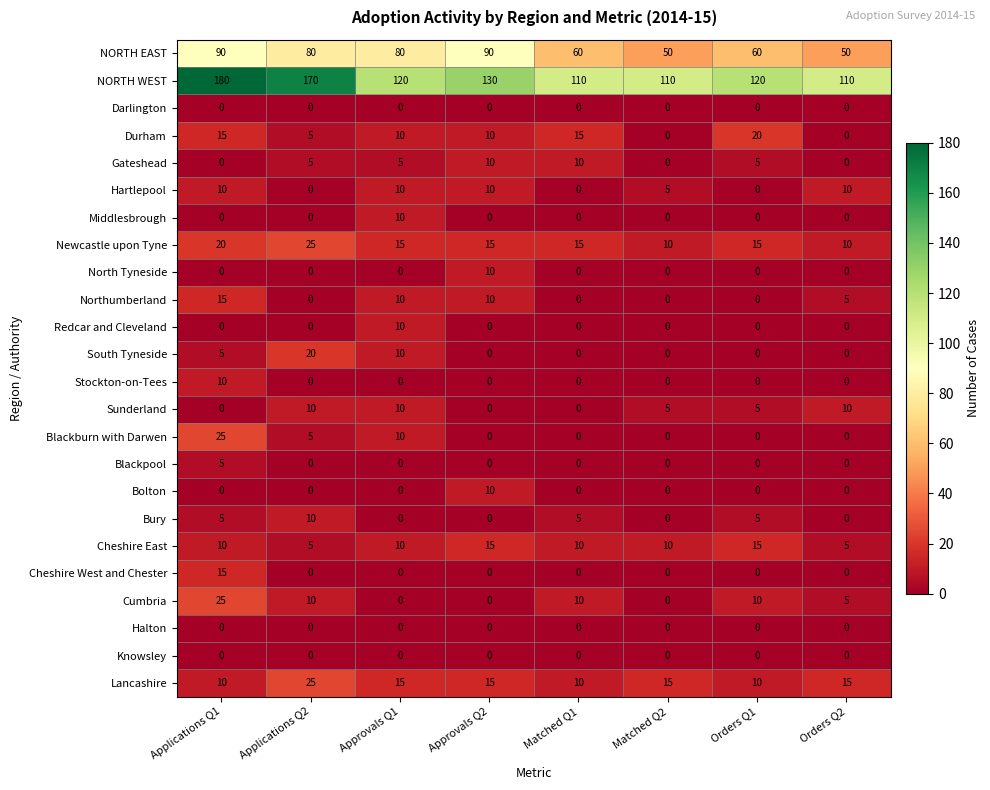

Which category has the highest value in the Redcar and Cleveland series?

Approvals Q1